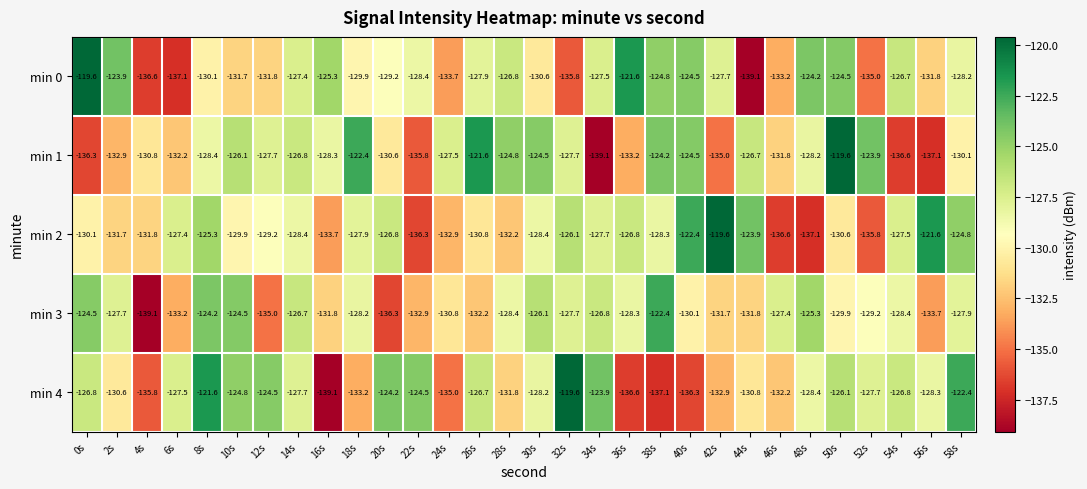

At 22s, list the series in order from smallest to largest.

min 2, min 1, min 3, min 0, min 4